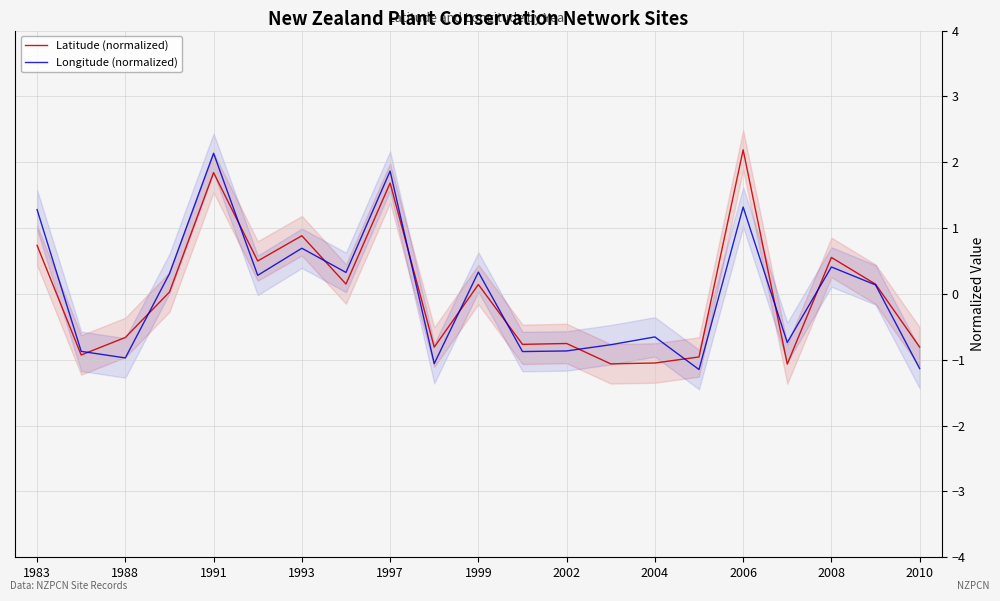

What is the minimum value for Longitude (normalized)?

-1.1